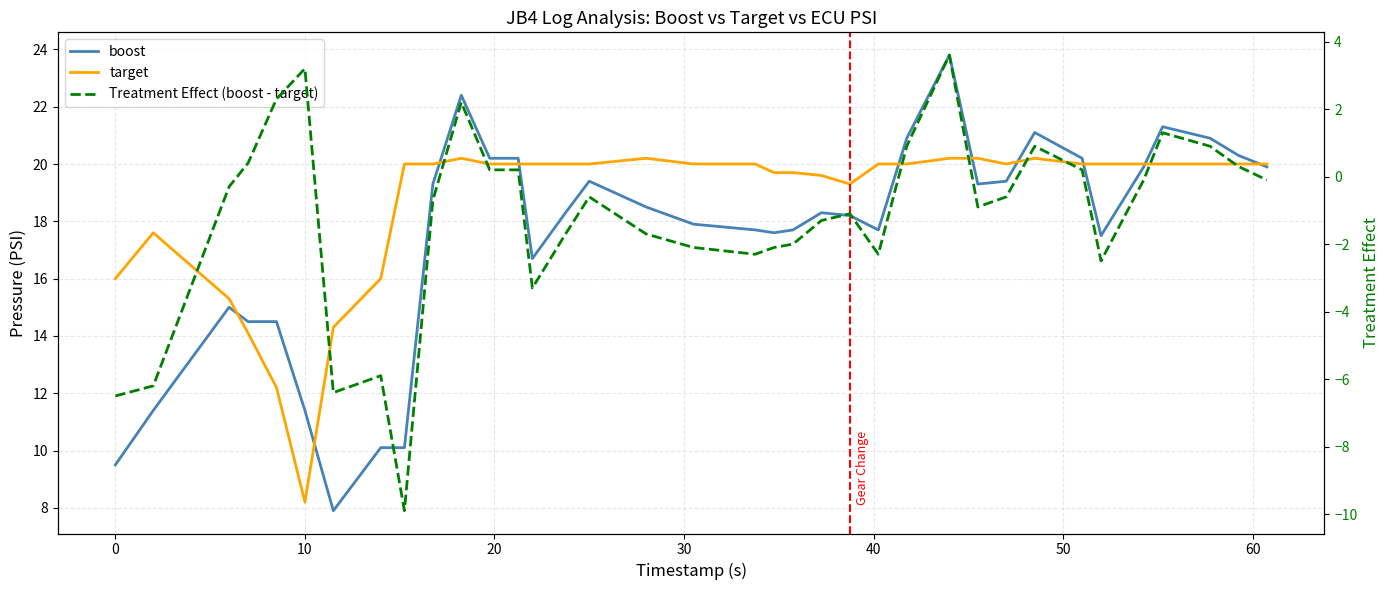

The target series shows 26.8 at 20. True or false?

False